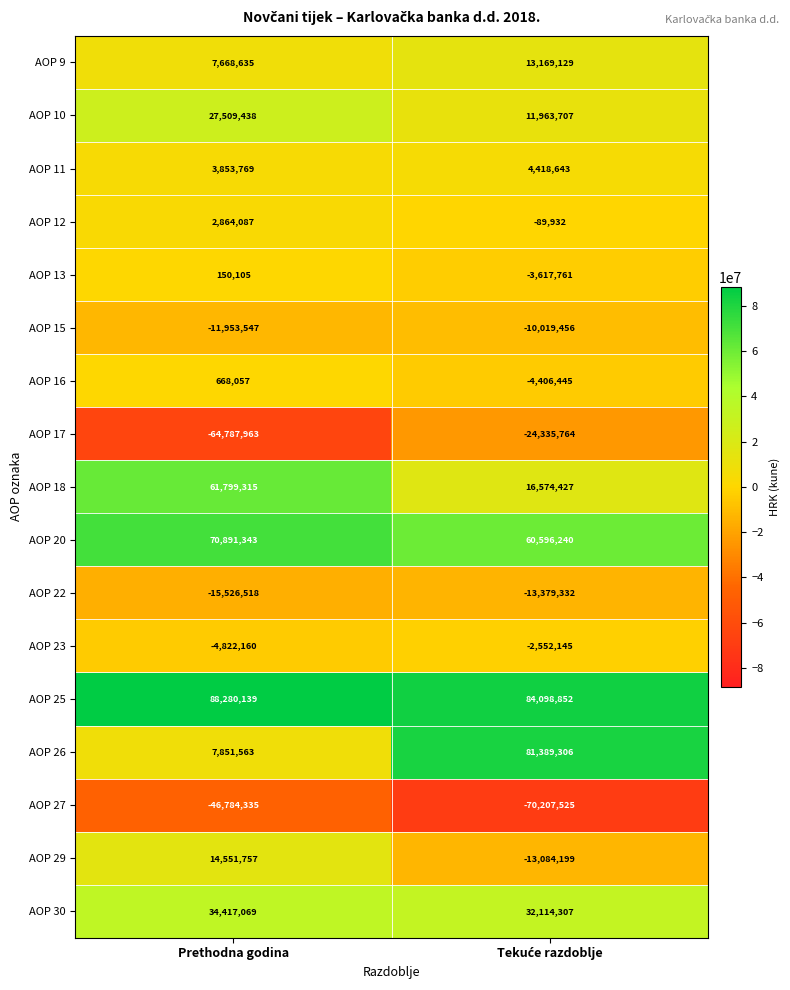

Rank the series by their maximum value, from highest to lowest.

AOP 25, AOP 26, AOP 20, AOP 18, AOP 30, AOP 10, AOP 29, AOP 9, AOP 11, AOP 12, AOP 16, AOP 13, AOP 23, AOP 15, AOP 22, AOP 17, AOP 27